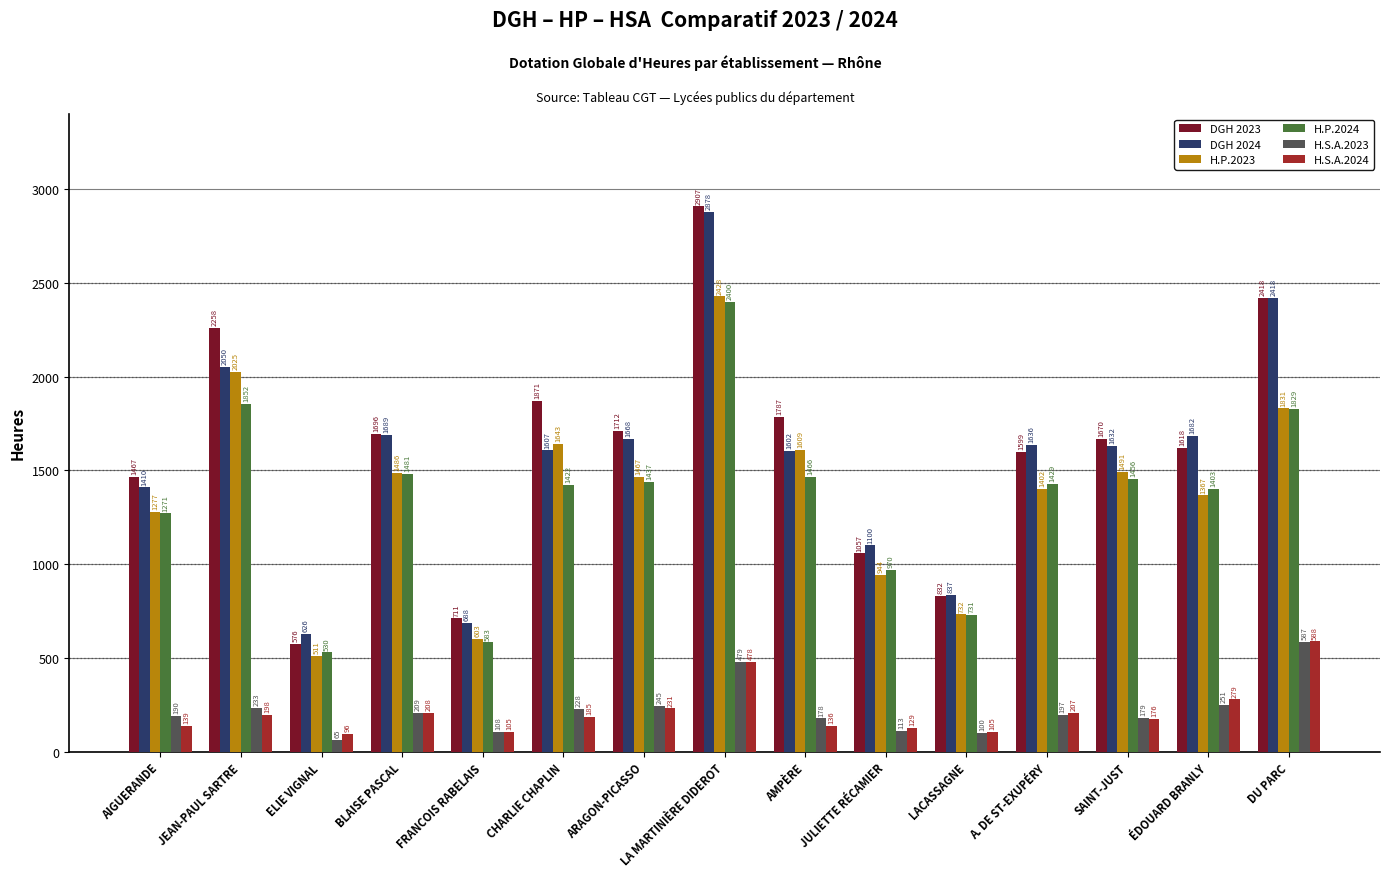

True or false: DGH 2023 has a value of 1983.0 at AIGUERANDE.

False